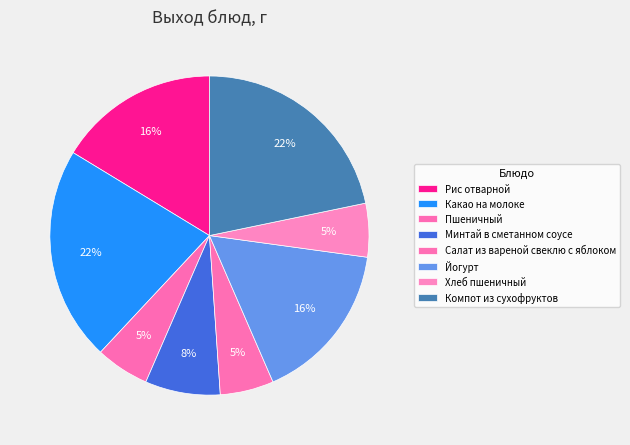

How many slices are in this pie chart?

8